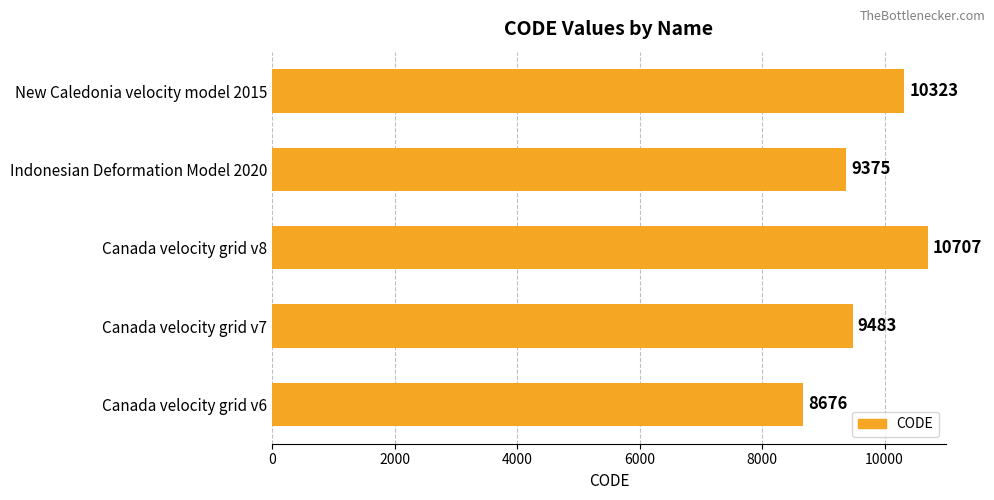

True or false: the data shows 5854 at Indonesian Deformation Model 2020.

False